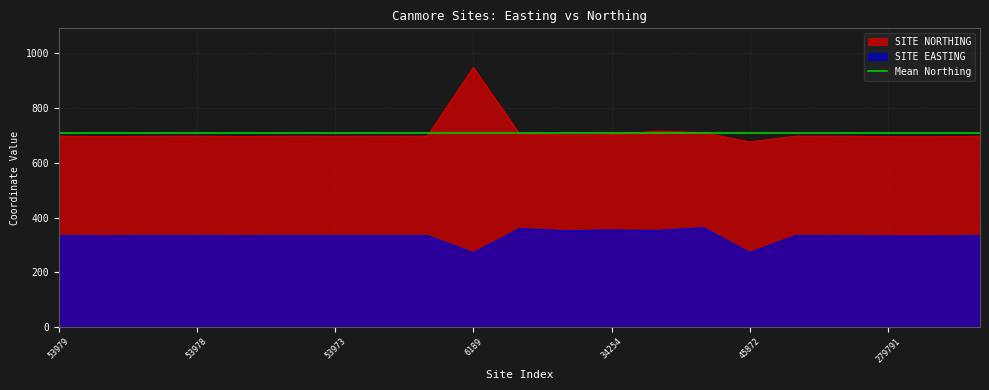

What is the minimum value for SITE EASTING?

272.0